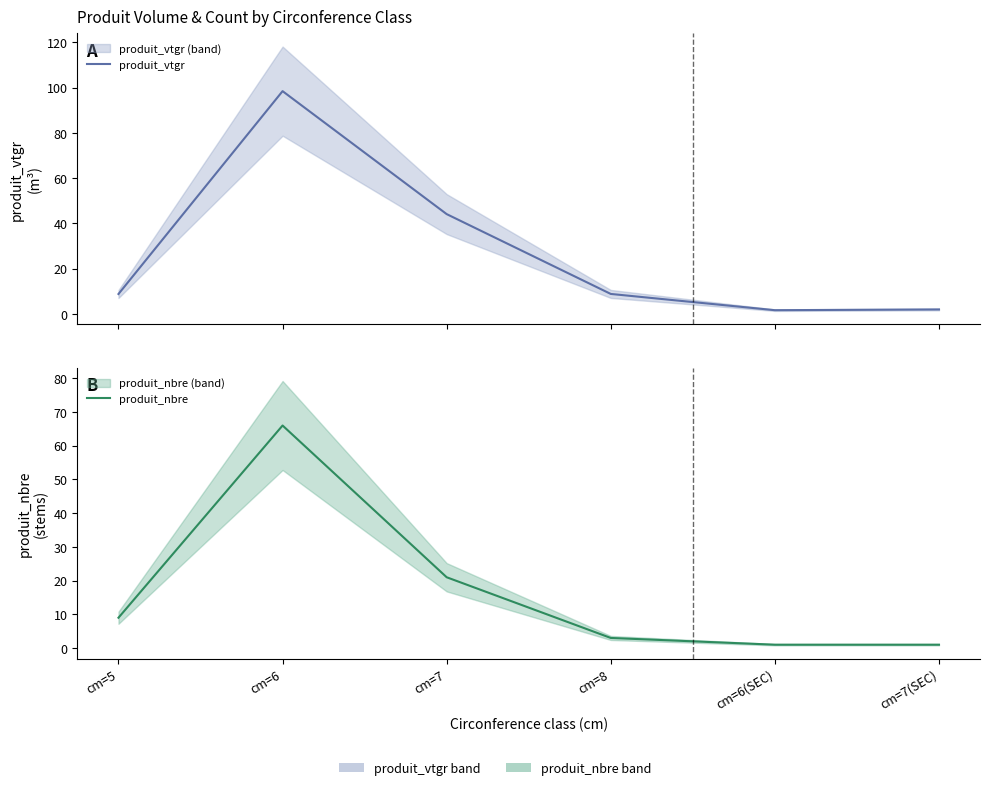

At which category is the sum across all series the highest?

cm=6